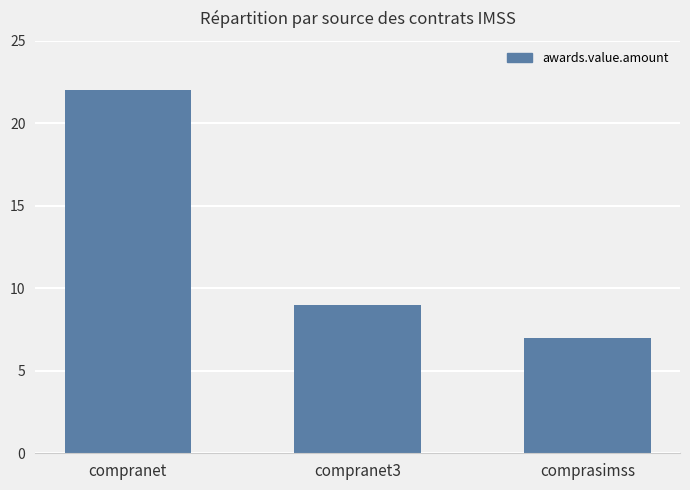

What is the average value?

13